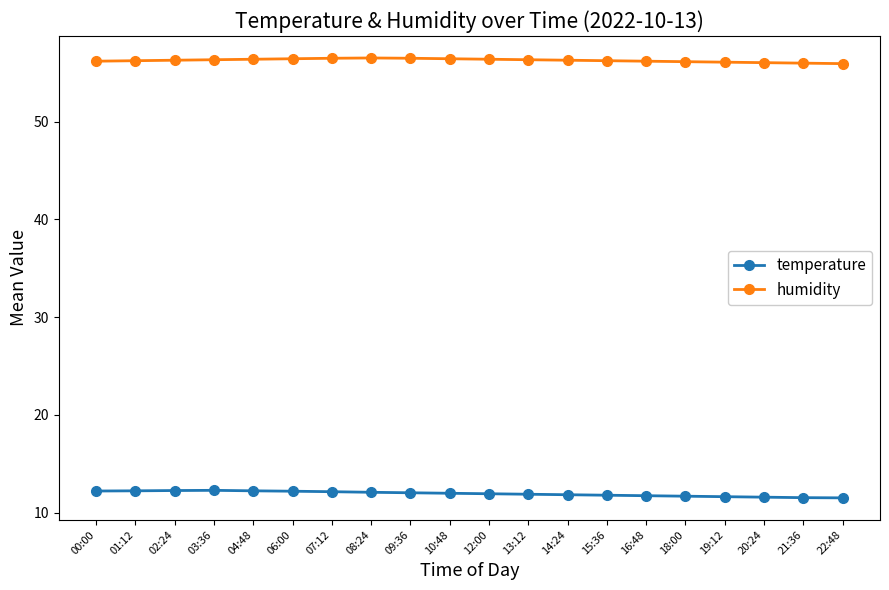

What is the lowest value of the humidity series?

56.0